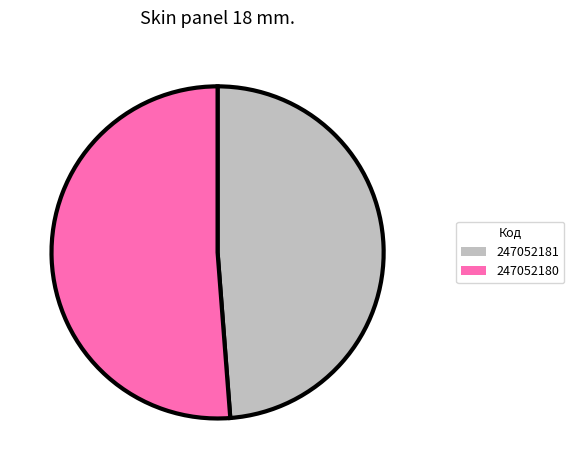

What is the smallest slice in the pie chart?

247052181